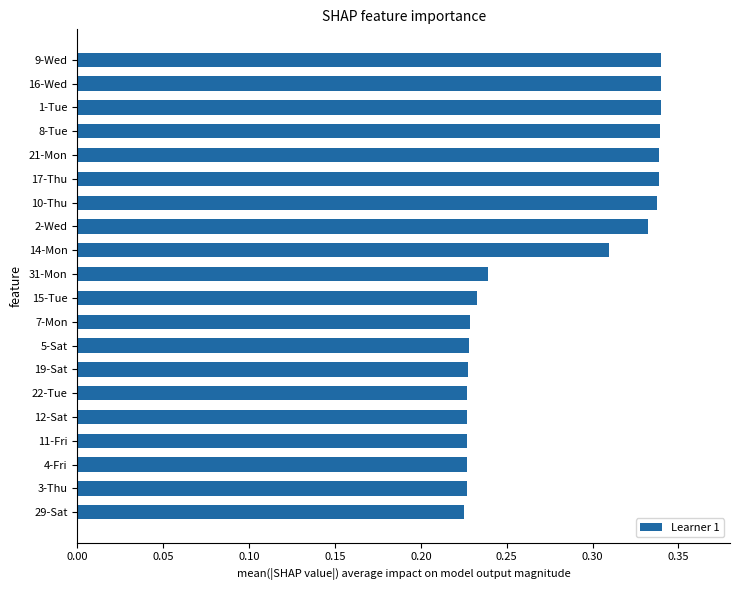

How many values are between 0 and 1?

20